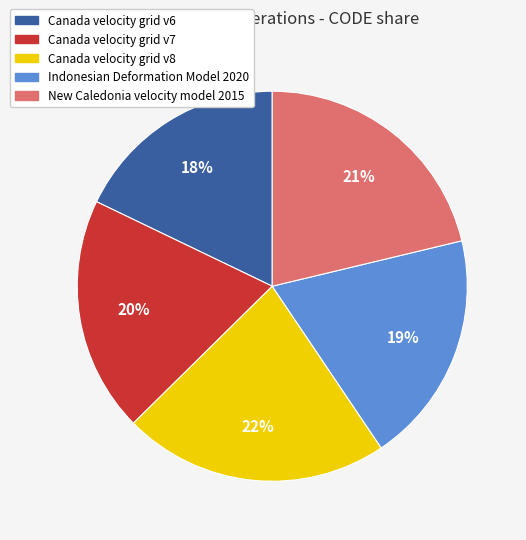

Does Indonesian Deformation Model 2020 account for over 50% of the chart?

No